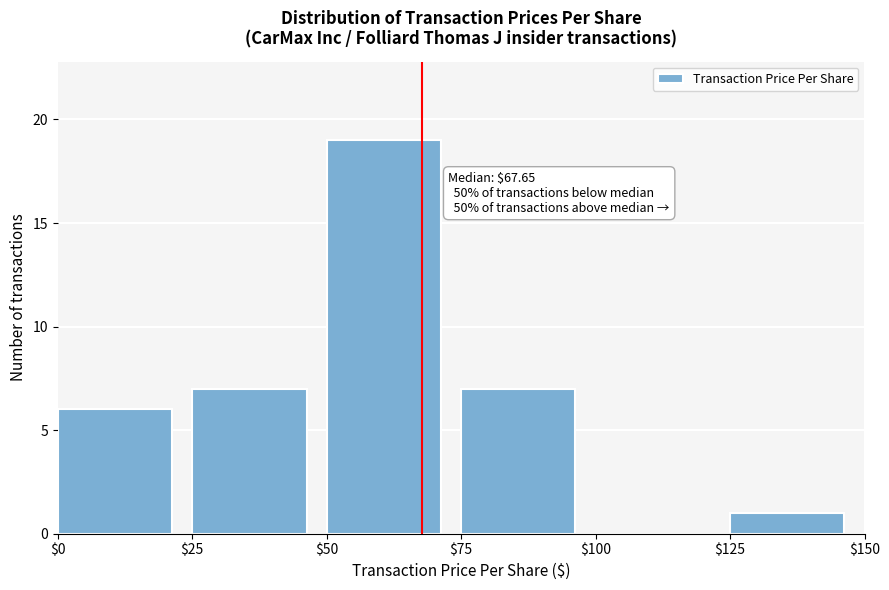

Over which range of the x-axis is the bar tallest?

$50 to $75